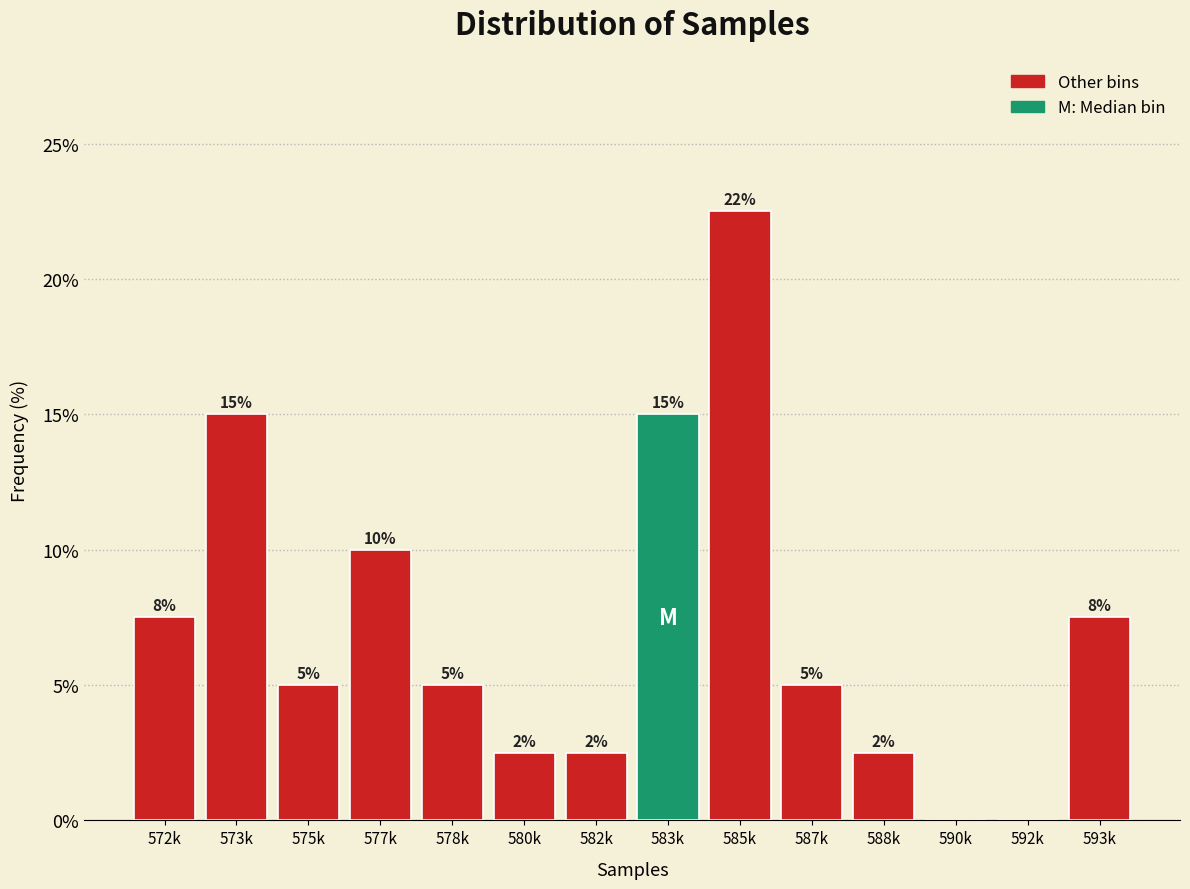

The chart shows a value of 0.0 at 592k. True or false?

True